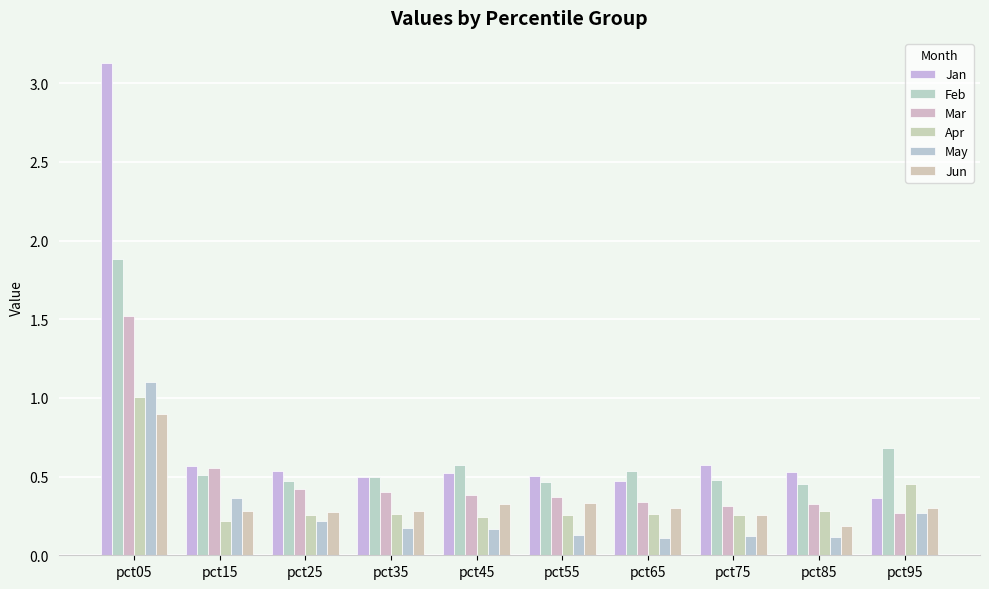

Which series has the largest total across all categories?

Jan